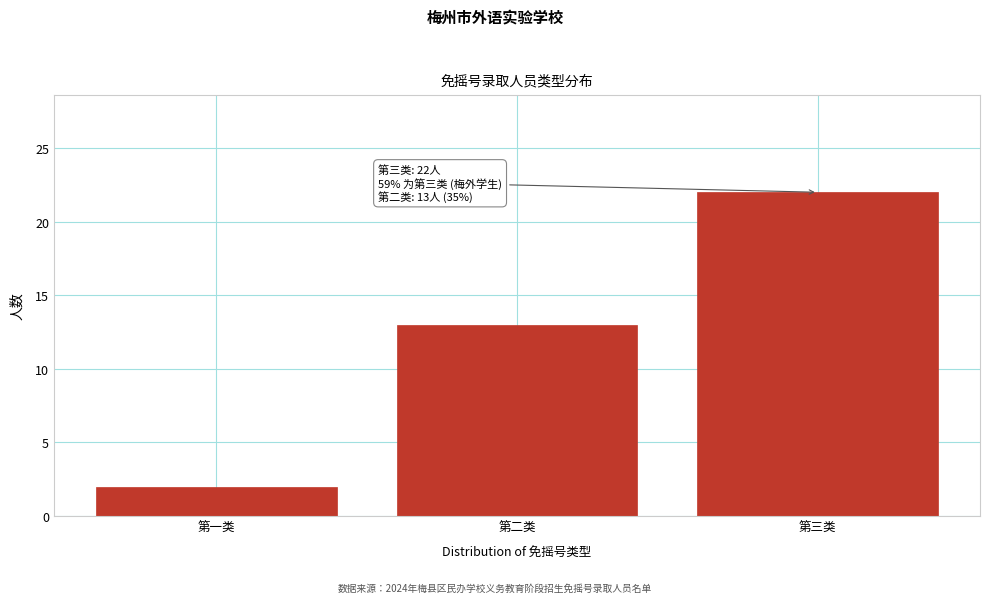

Reading right to left, transcribe all the data shown in this chart.

第三类=22	第二类=13	第一类=2